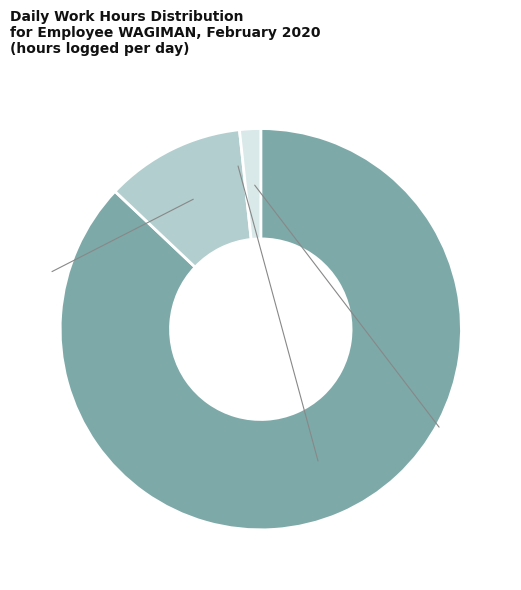

Is there a majority slice in this chart?

Yes